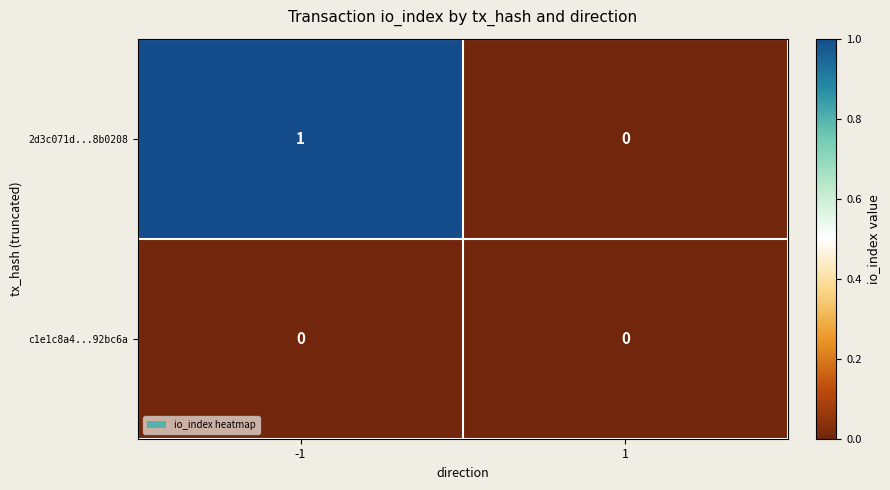

List the series in order of their peak value, highest first.

2d3c071d...8b0208, c1e1c8a4...92bc6a